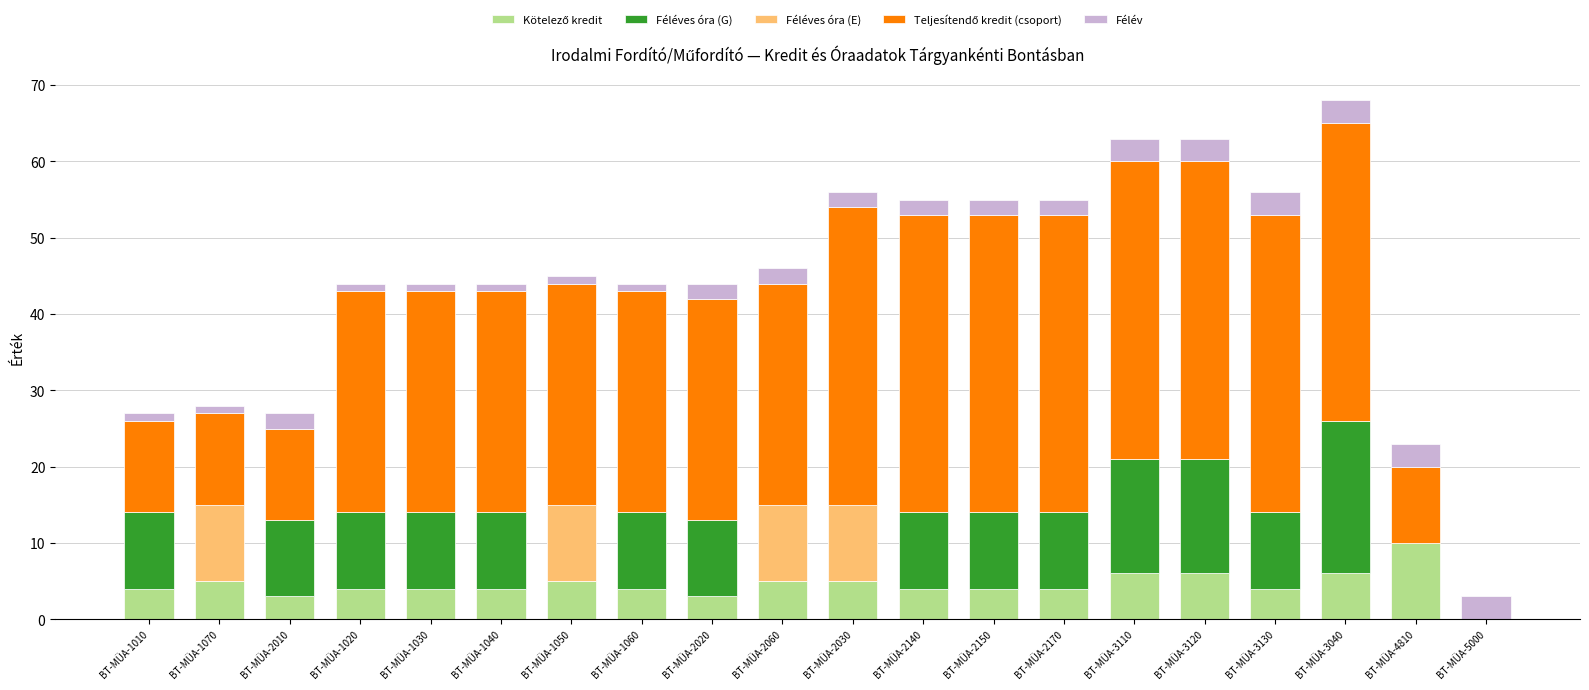

Does the chart contain stacked bars?

Yes